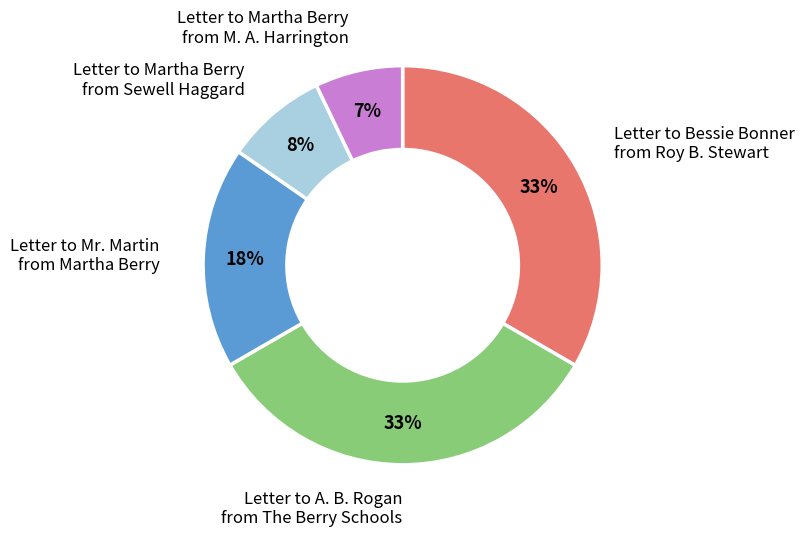

Is there any slice that represents more than half of the pie?

No